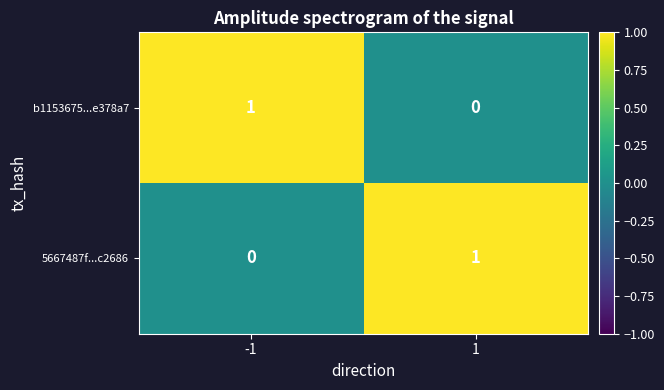

Rank the categories by 5667487f...c2686 value from highest to lowest.

1, -1